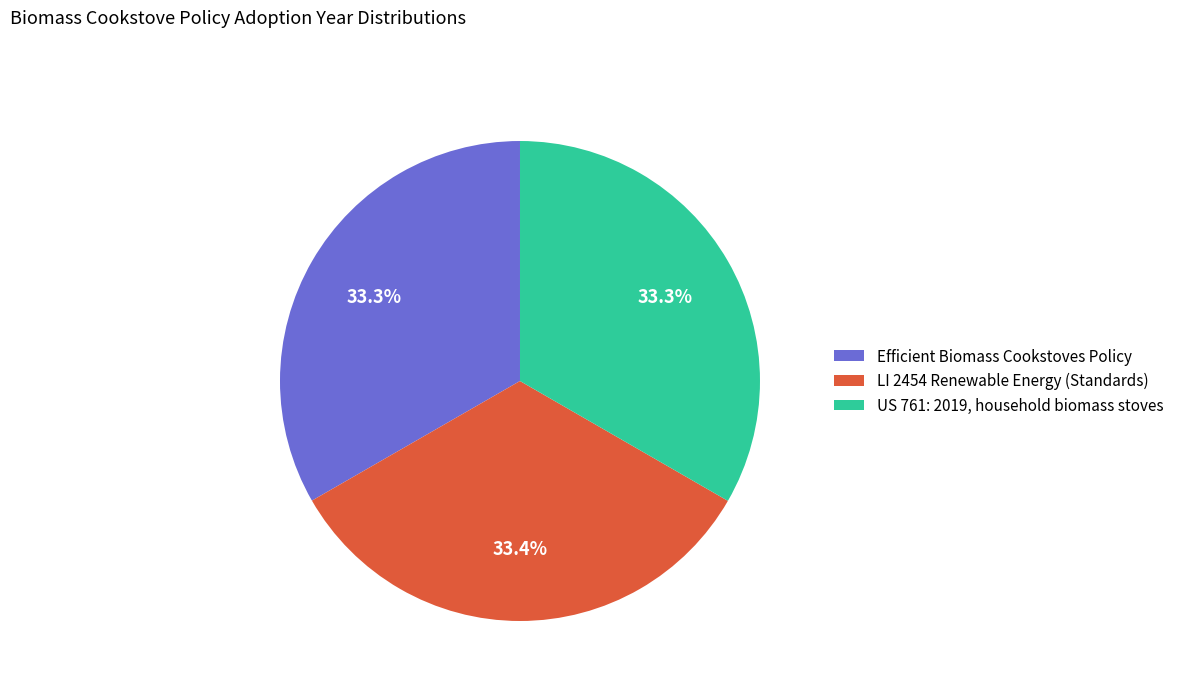

Do LI 2454 Renewable Energy (Standards) and US 761: 2019, household biomass stoves together represent more than half of the pie?

Yes